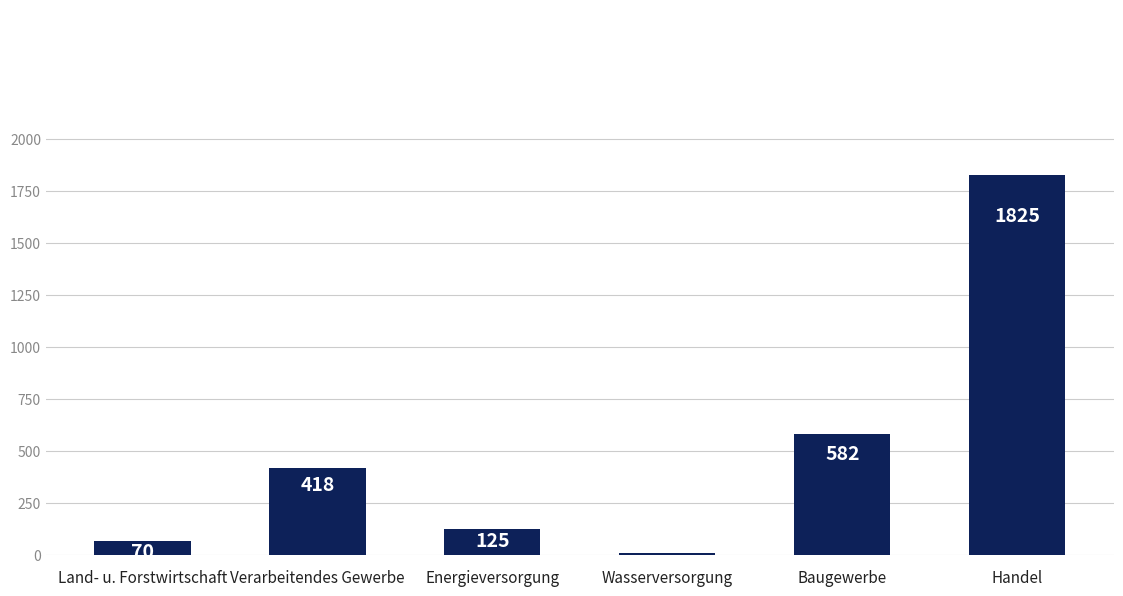

Which category has the lowest value across all series?

Wasserversorgung